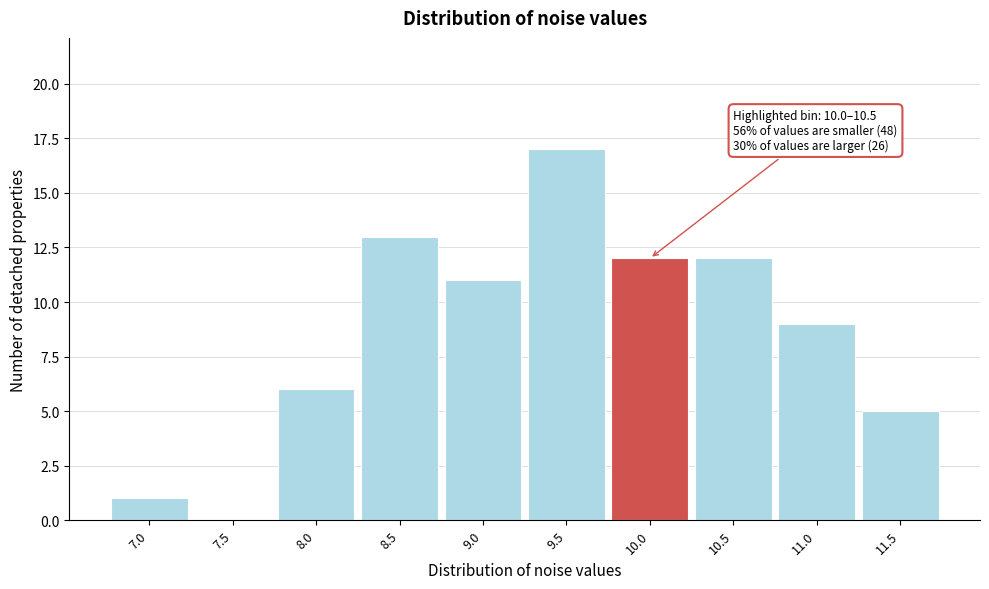

Reading right to left, list all the values displayed in this chart.

11.5=5	11.0=9	10.5=12	10.0=12	9.5=17	9.0=11	8.5=13	8.0=6	7.5=0	7.0=1